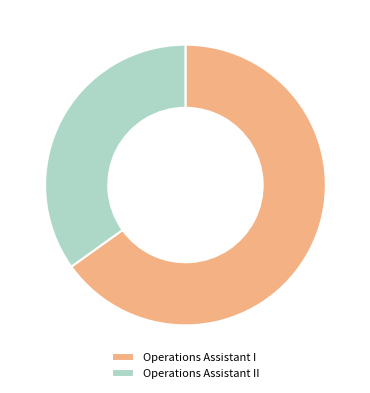

Is it true that Operations Assistant II is 21% of the pie?

False